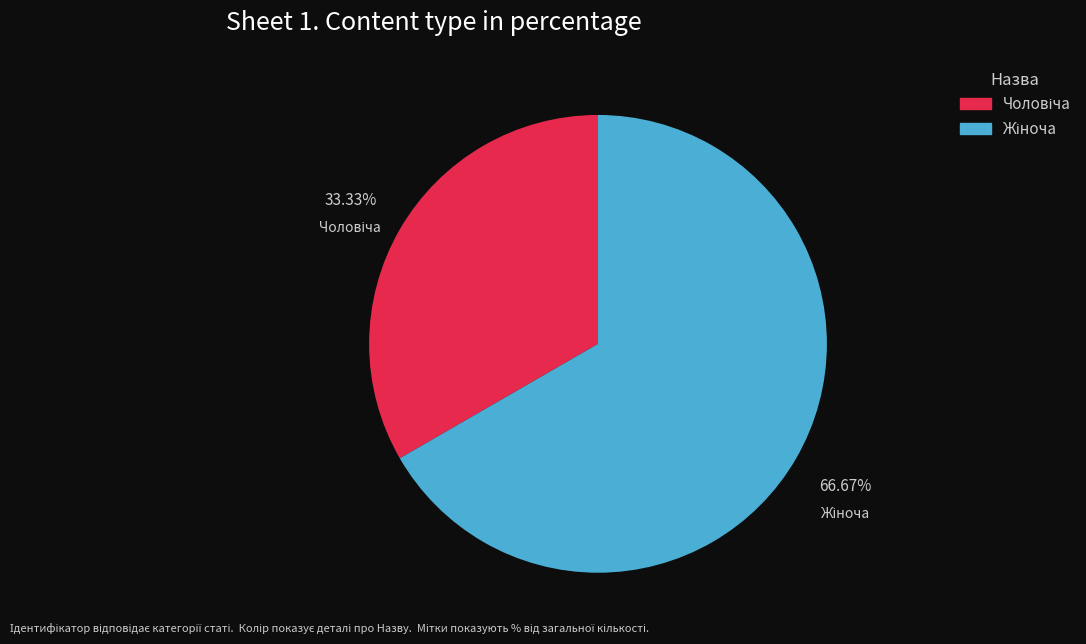

Is there any slice that represents more than half of the pie?

Yes